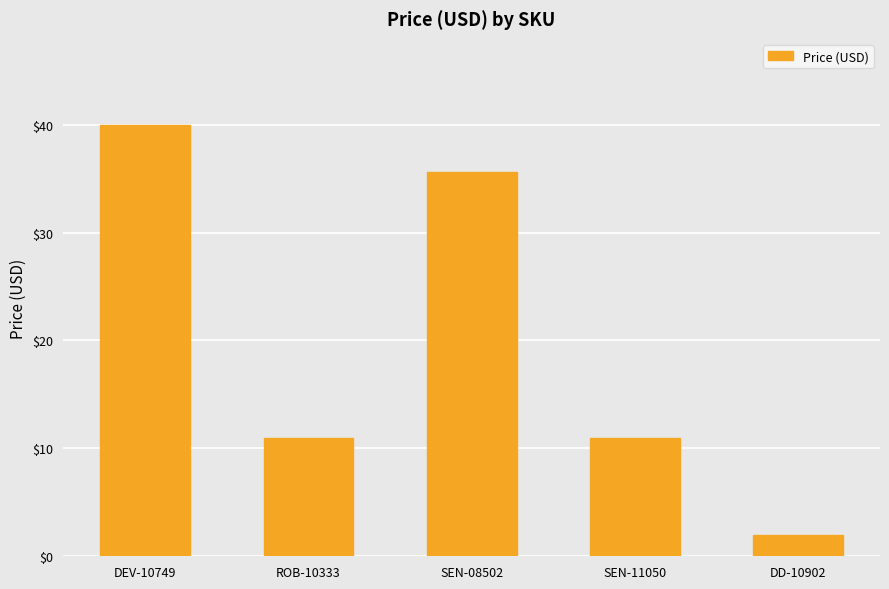

What is the average value?

19.9